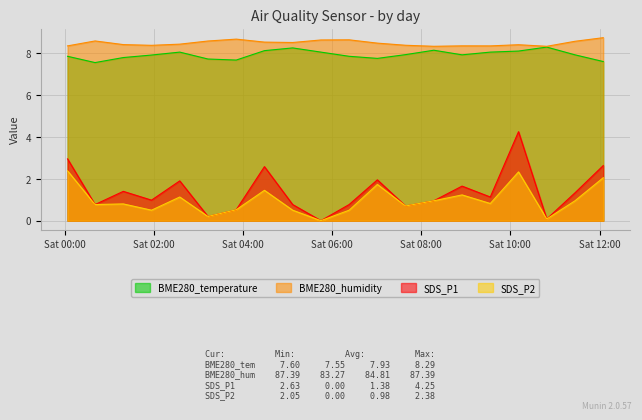

Reading left to right, list all the values displayed in this chart.

BME280_temperature: 7.8	7.5	7.8	7.9	8.1	7.7	7.7	8.1	8.2	8.1	7.8	7.8	7.9	8.1	7.9	8.1	8.1	8.3	7.9	7.6
BME280_humidity: 8.3	8.6	8.4	8.4	8.4	8.6	8.7	8.5	8.5	8.6	8.6	8.5	8.4	8.3	8.3	8.3	8.4	8.3	8.6	8.7
SDS_P1: 3.0	0.8	1.4	1.0	1.9	0.2	0.5	2.6	0.8	0.0	0.8	1.9	0.7	0.9	1.6	1.1	4.2	0.1	1.3	2.6
SDS_P2: 2.4	0.8	0.8	0.5	1.1	0.2	0.5	1.4	0.5	0.0	0.5	1.7	0.7	0.9	1.2	0.8	2.3	0.1	0.9	2.0